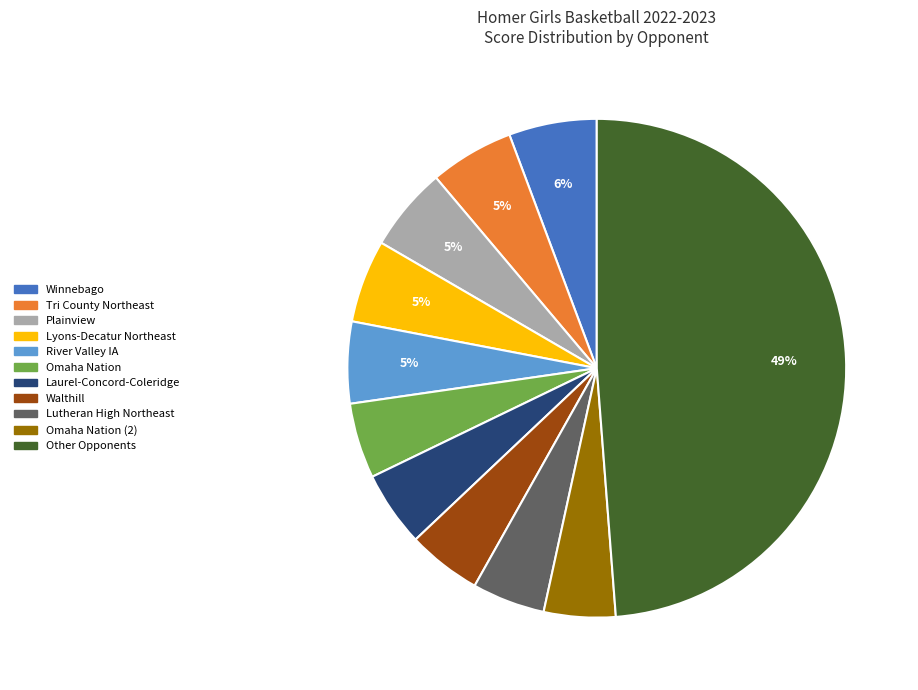

Is there any slice that represents more than half of the pie?

No